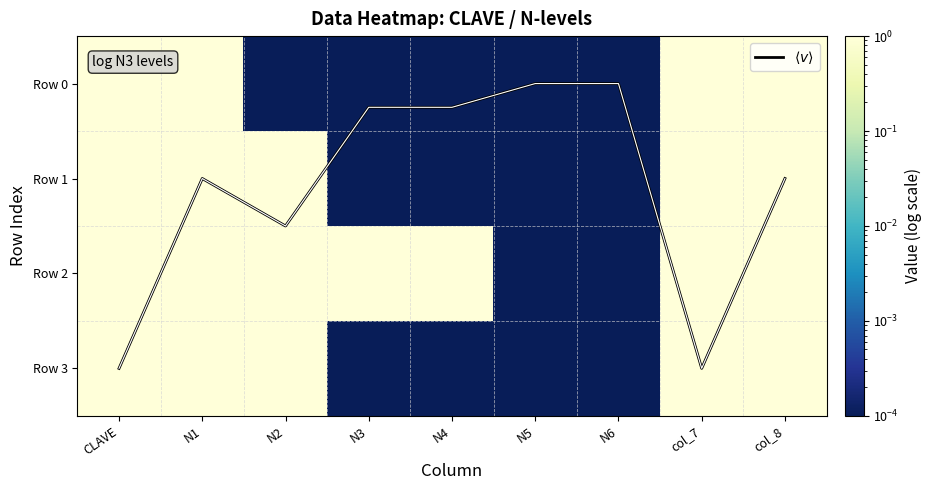

Rank the series at N5 from highest to lowest value.

Row 0, Row 1, Row 2, Row 3, $\langle v \rangle$